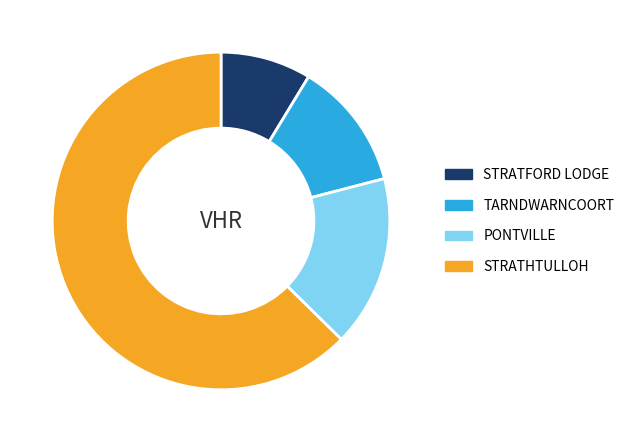

Count the number of slices in the pie.

4